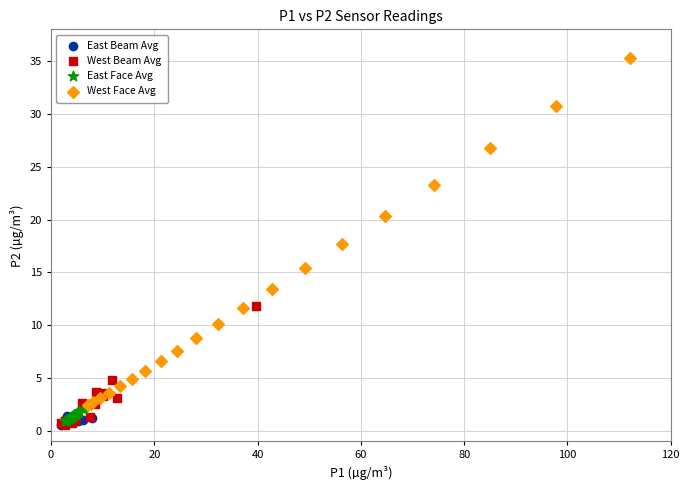

Which series has the widest spread of Y values?

West Face Avg